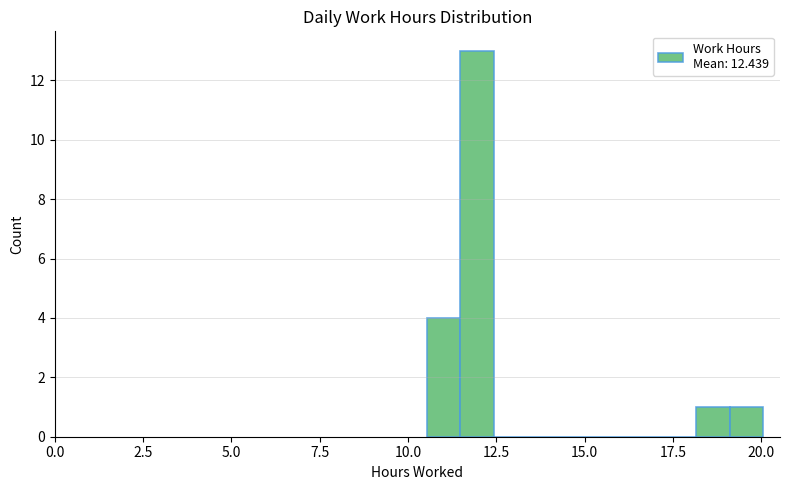

Read against the x-axis, roughly where is the centre of the tallest bar?

12.0